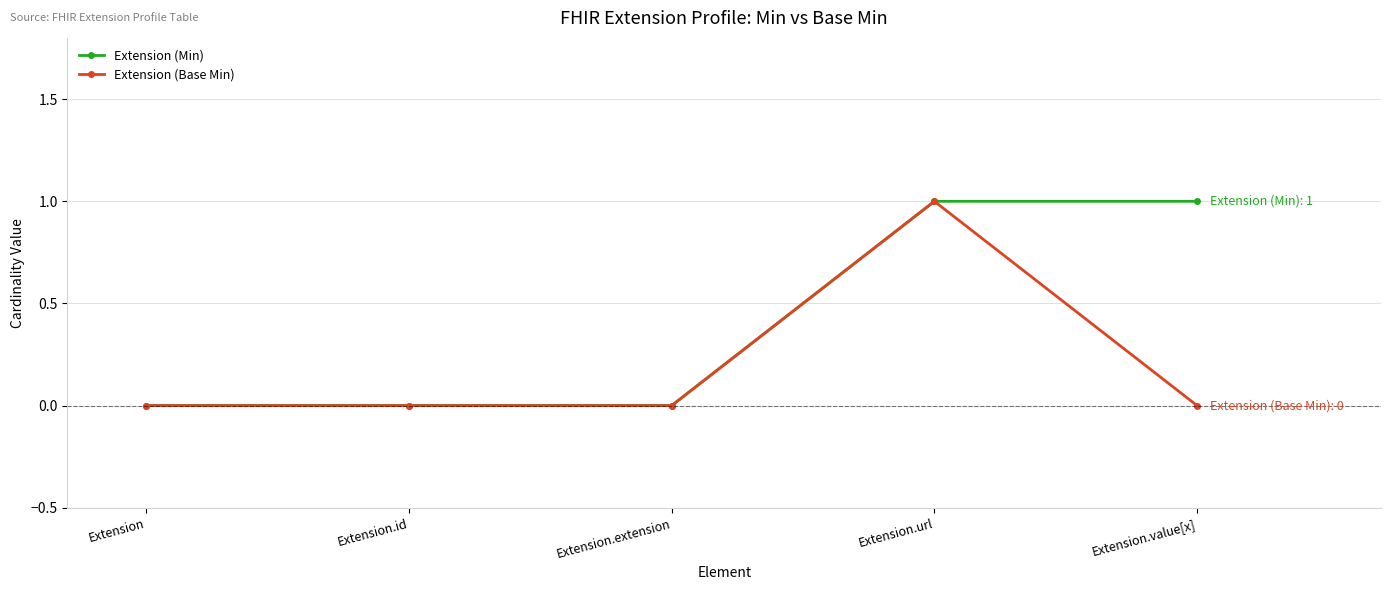

What position from the right is Extension.extension?

3